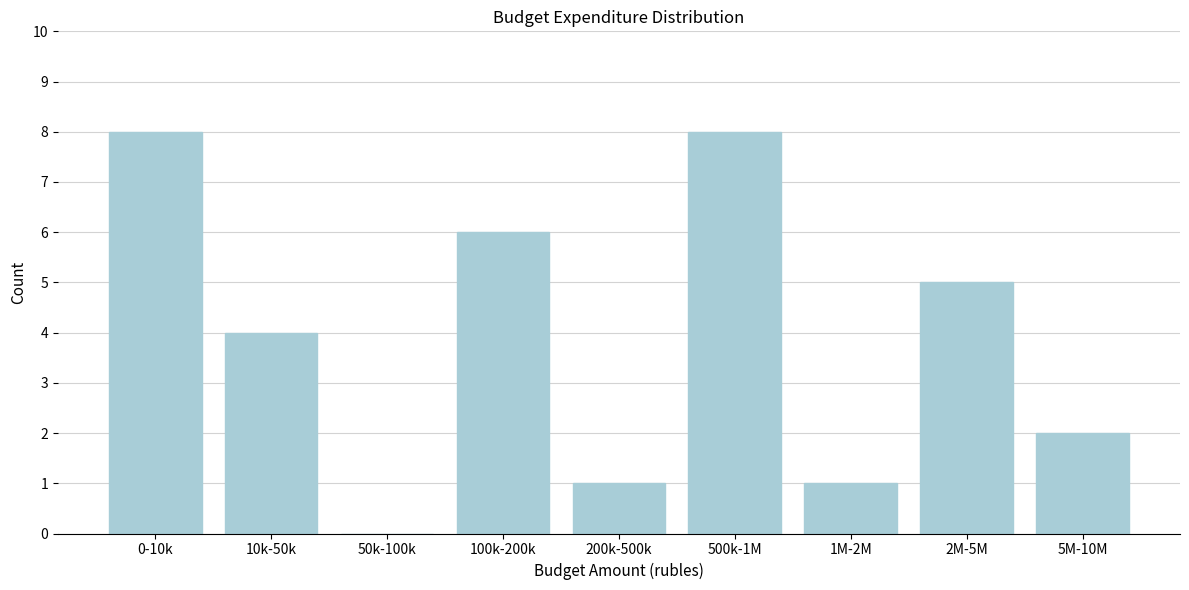

Reading left to right, extract all data points from this chart.

0-10k=8	10k-50k=4	50k-100k=0	100k-200k=6	200k-500k=1	500k-1M=8	1M-2M=1	2M-5M=5	5M-10M=2